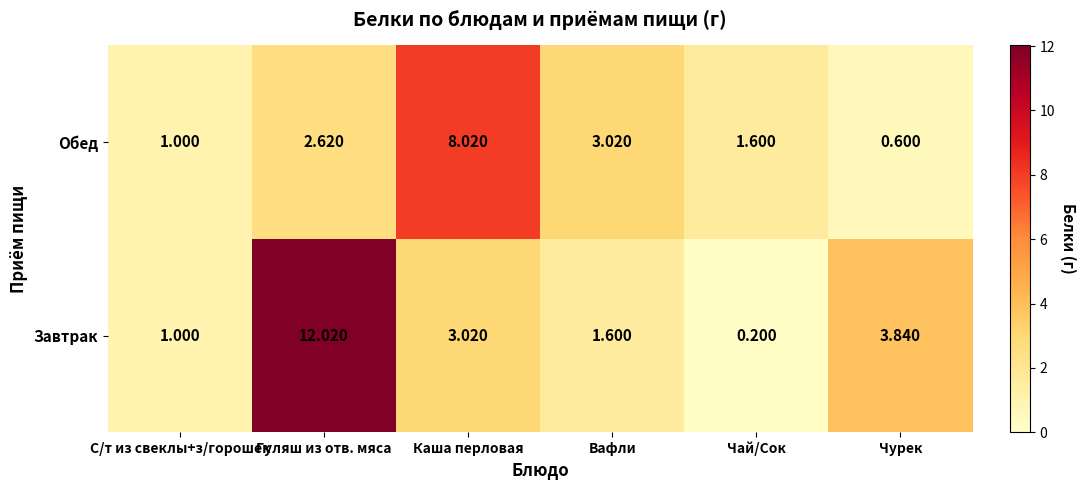

Which label corresponds to the largest value in the chart?

Гуляш из отв. мяса